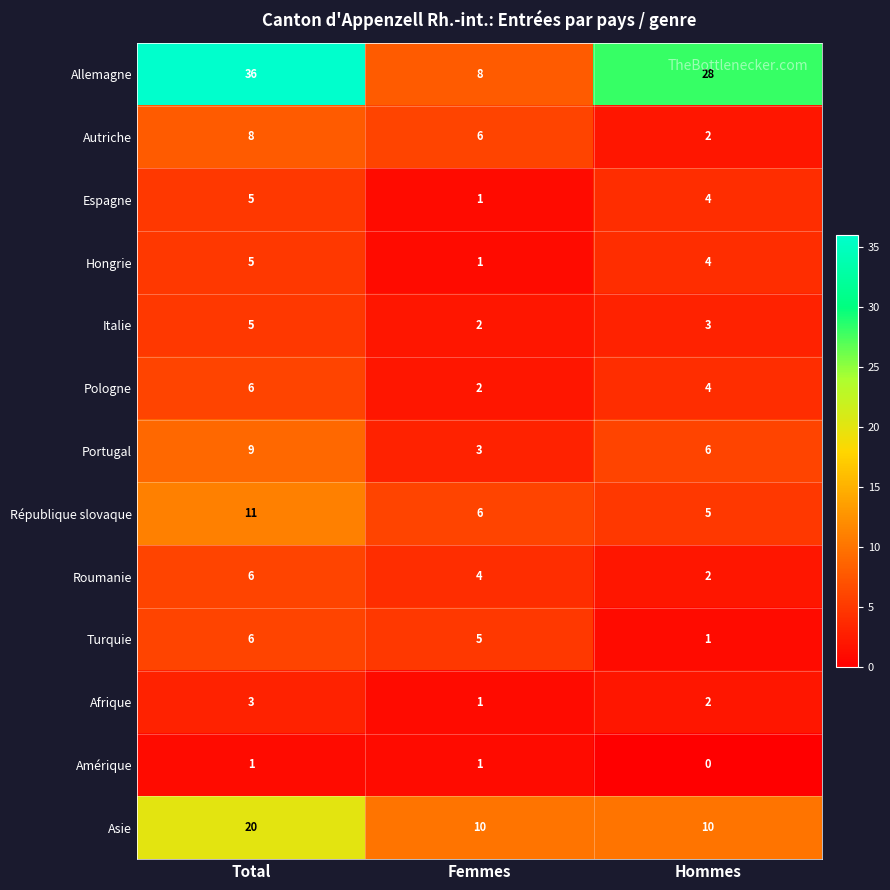

Which series has the largest range (max minus min)?

Allemagne